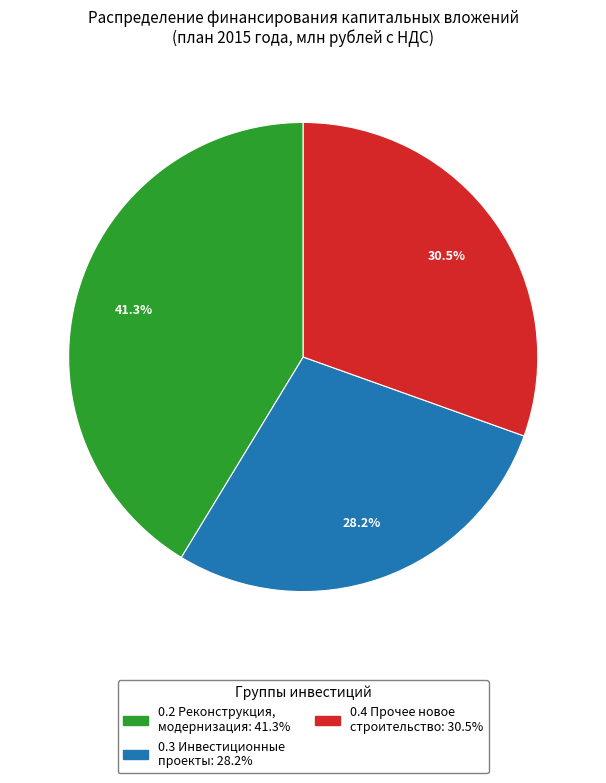

Is there any slice that represents more than half of the pie?

No